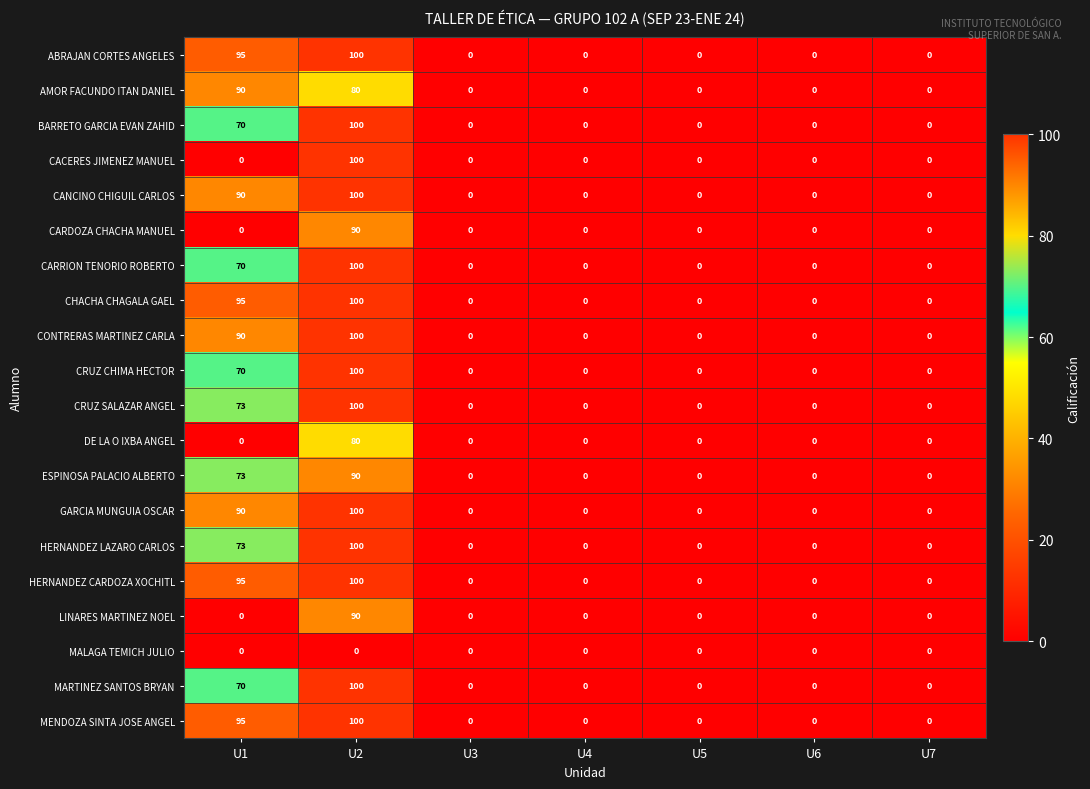

The CRUZ SALAZAR ANGEL series shows 31 at U3. True or false?

False